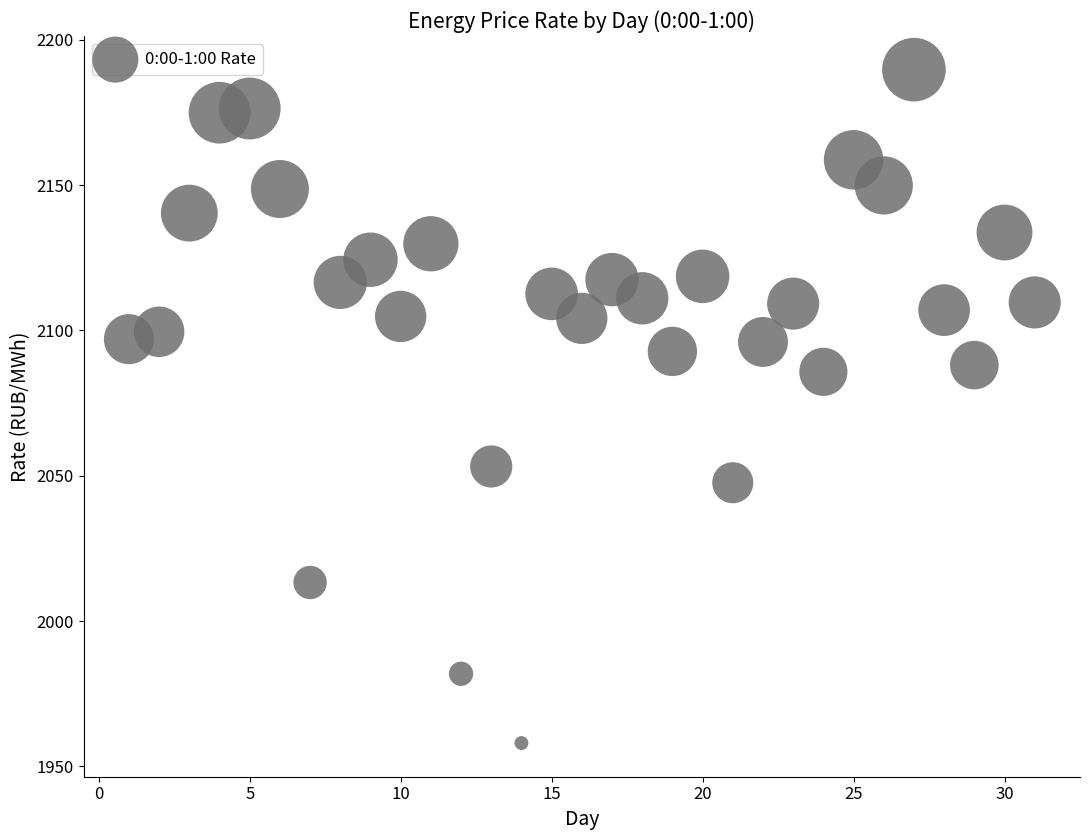

What is the range of X values (max minus min)?

30.0